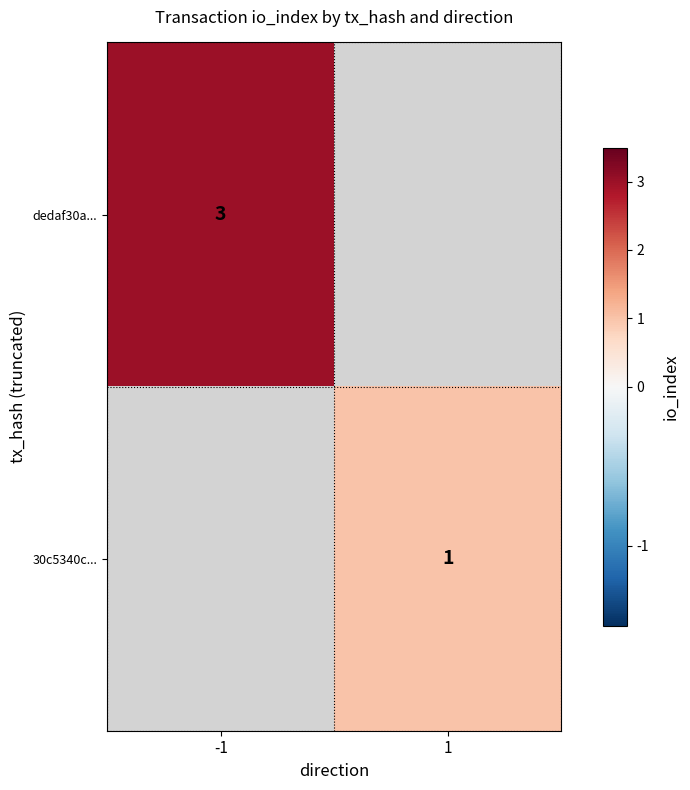

Is it true that dedaf30a... equals 3 at -1?

True